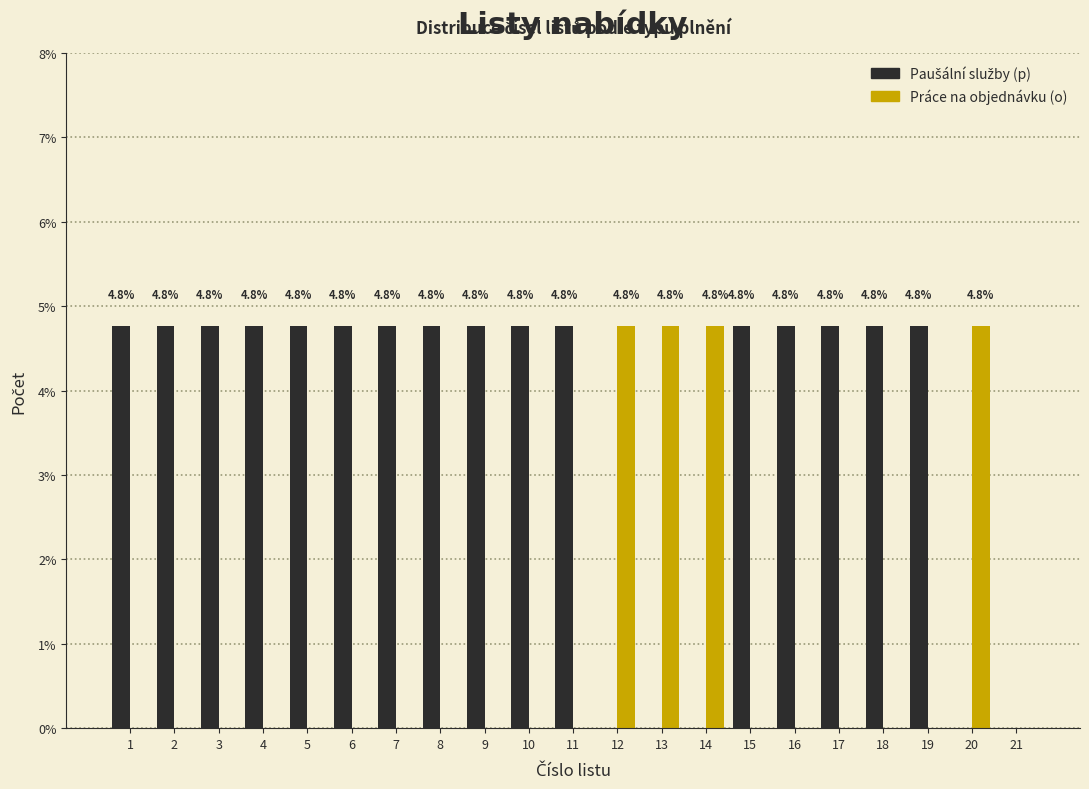

What is the total value across all series at 14?

4.8